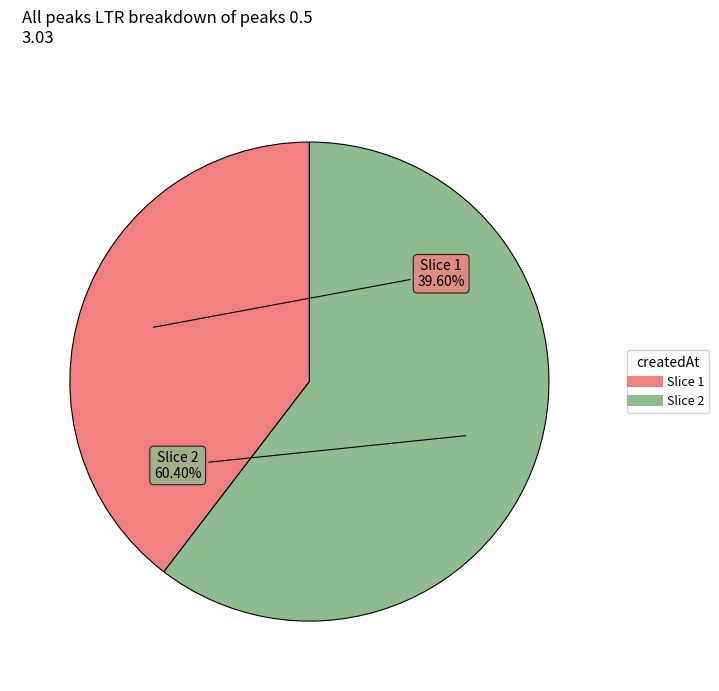

Is there any slice that represents more than half of the pie?

Yes